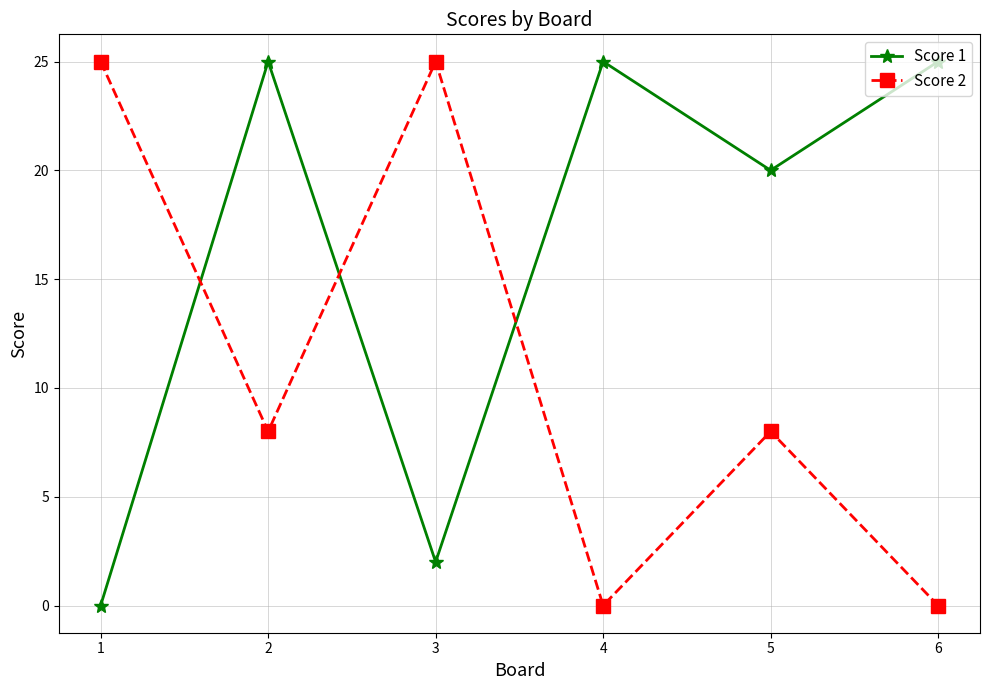

Which series ends up on top after the final intersection of Score 2 and Score 1?

Score 1